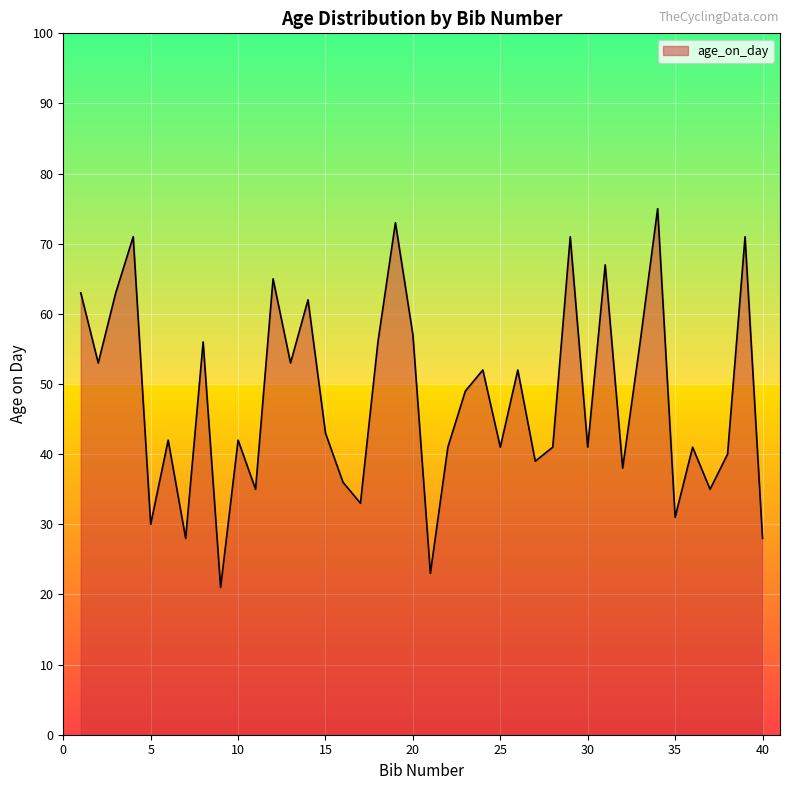

What is the smallest value displayed?

21